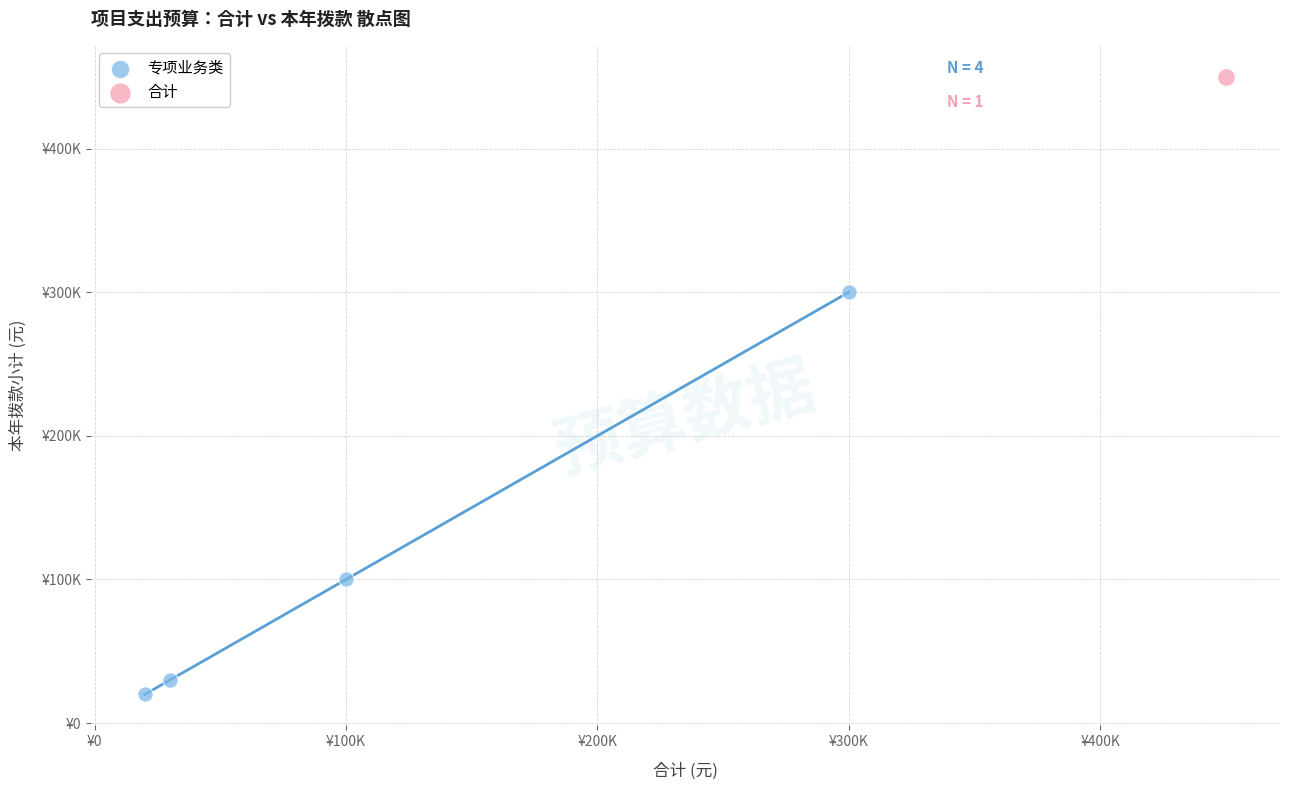

What are all the series names shown in the legend?

专项业务类, 合计